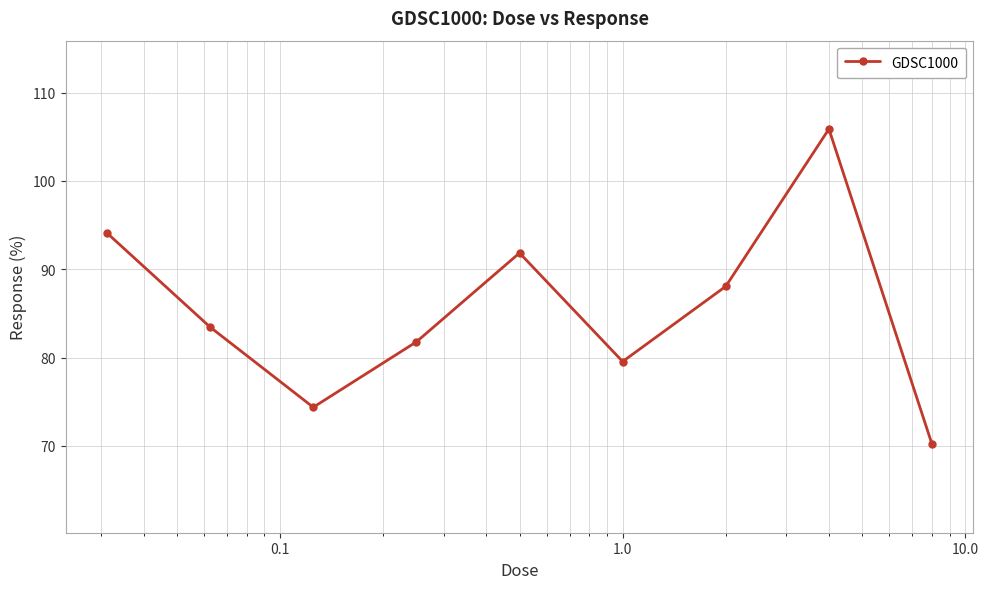

What is the smallest value displayed?

70.2